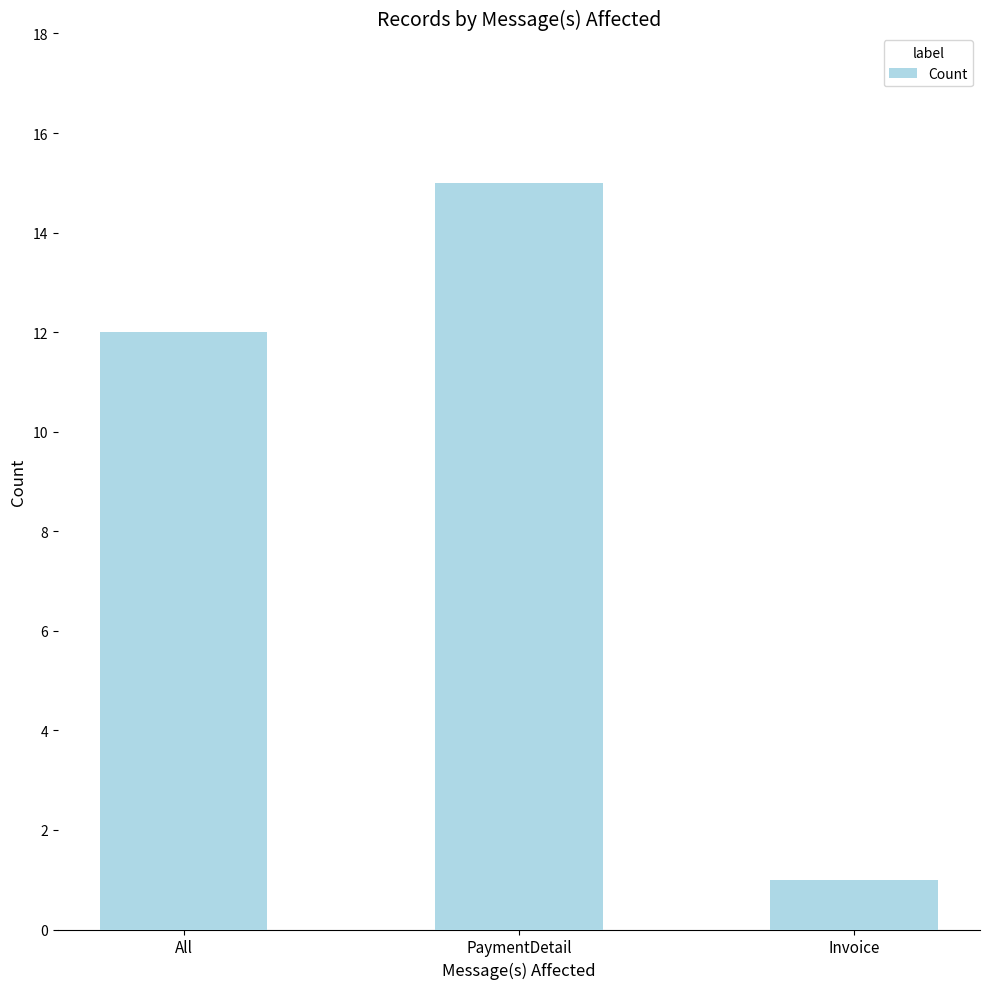

Approximately how many times larger is the value at All compared to Invoice?

12.0